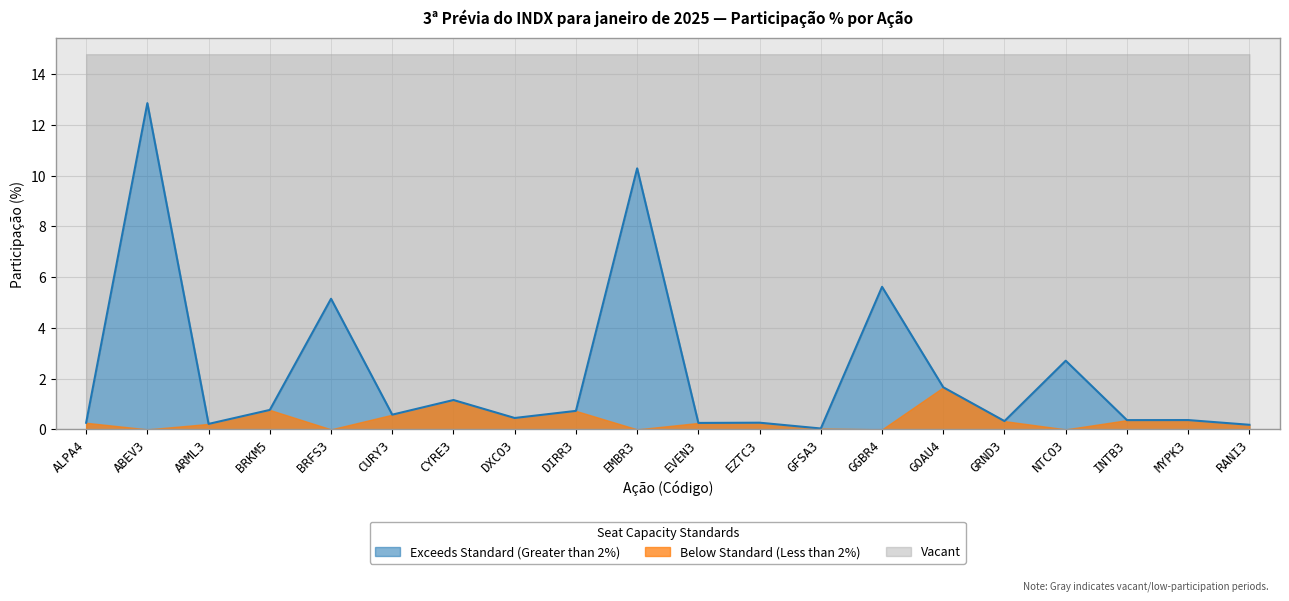

What is the label of the 9th point from the left?

DIRR3